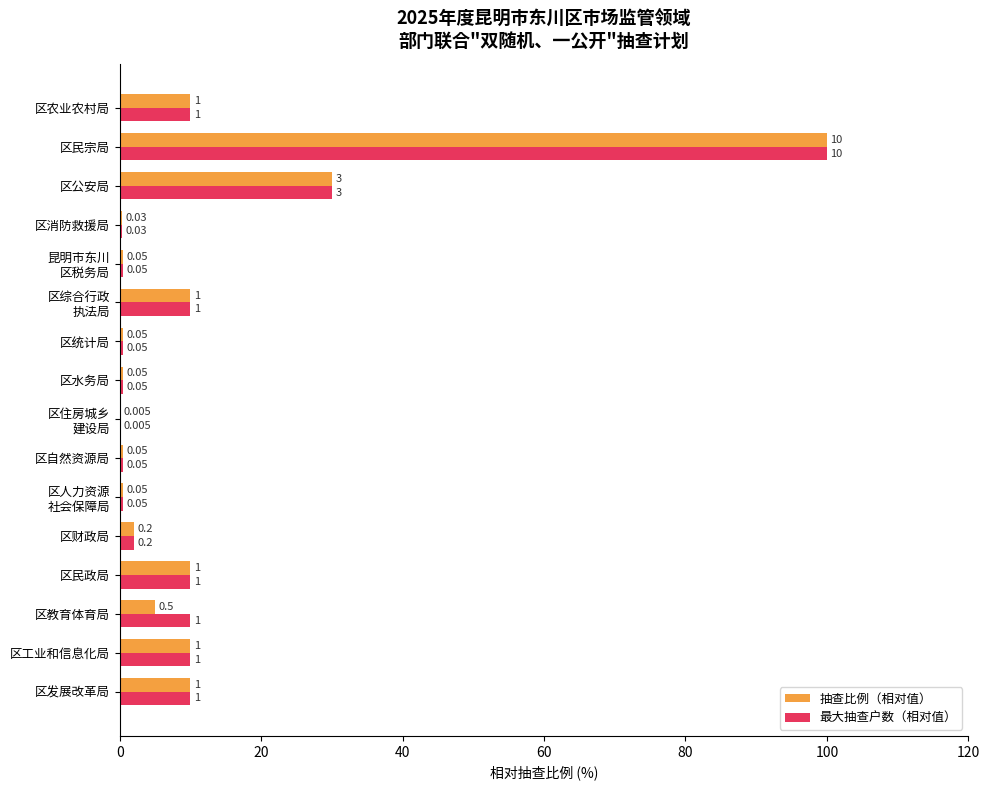

What is the maximum value shown in the chart?

100.0